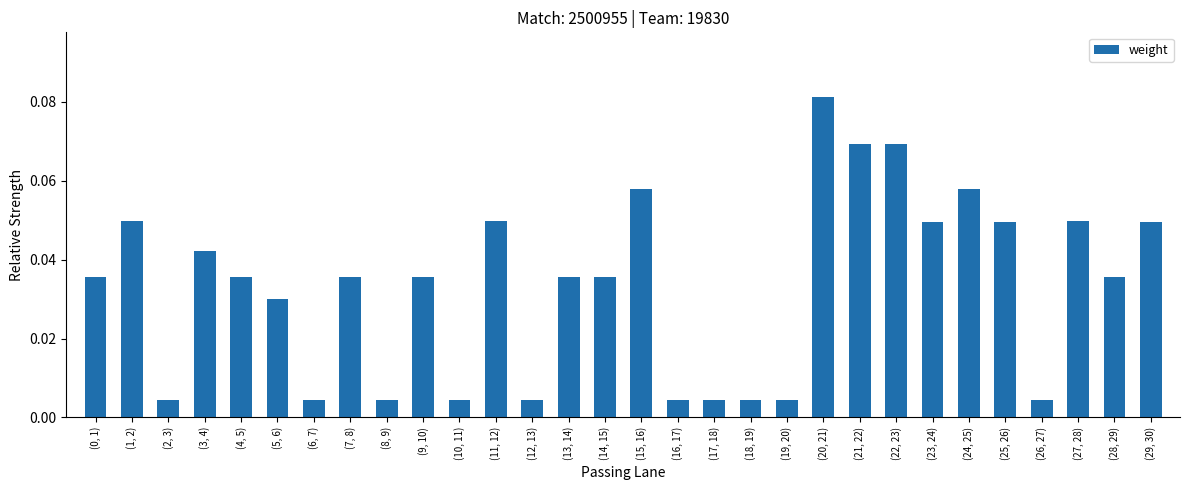

The value at (21, 22) is 0.0. True or false?

False